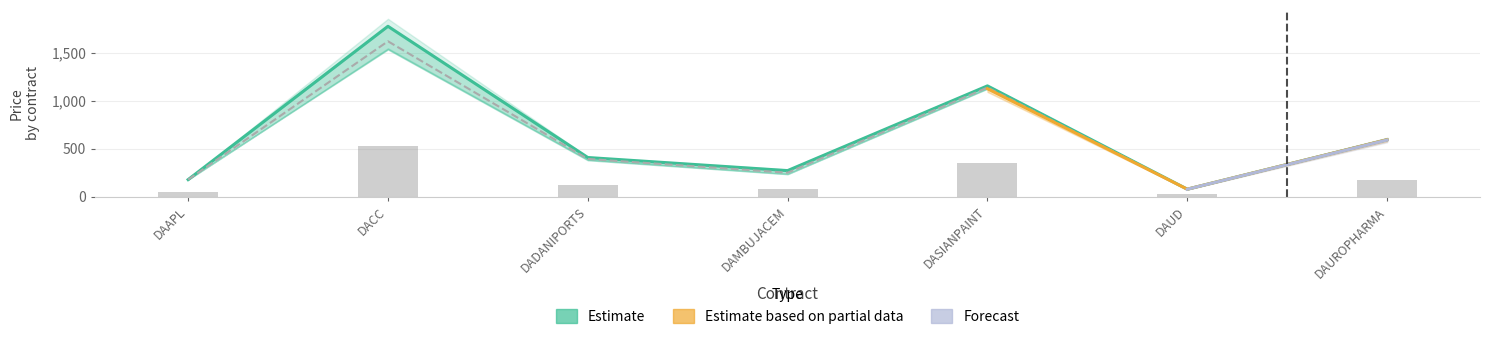

What is the difference between the maximum and minimum values in the Forecast series?

509.3